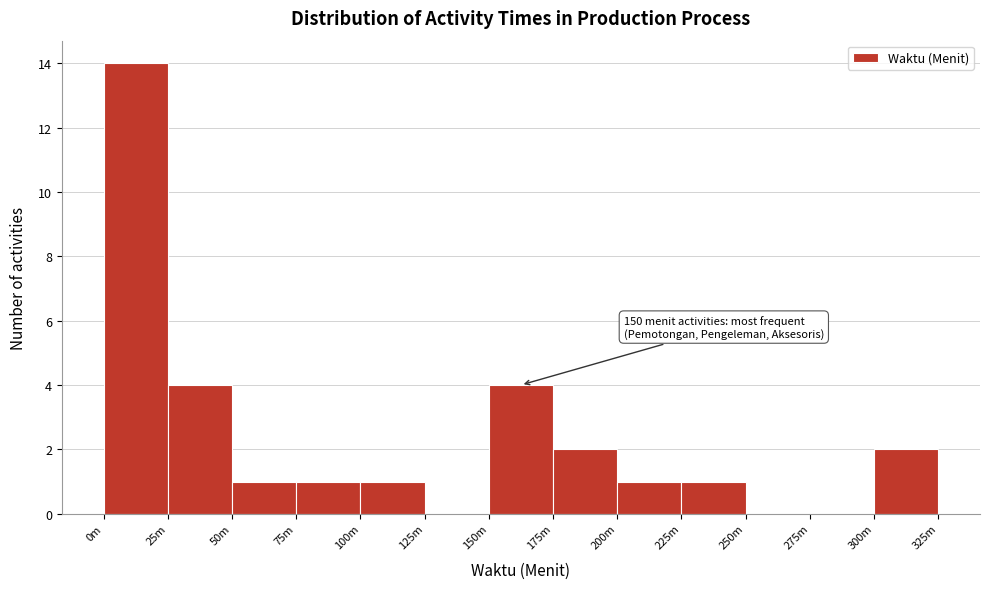

Reading left to right, extract all data points from this chart.

0m=14	25m=4	50m=1	75m=1	100m=1	125m=0	150m=4	175m=2	200m=1	225m=1	250m=0	275m=0	300m=2